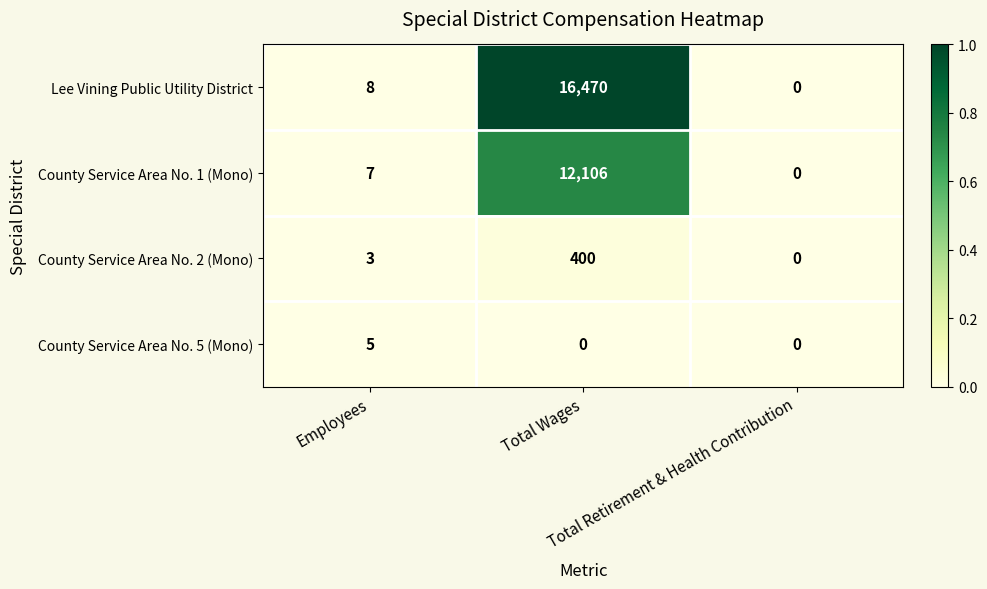

Which series has the largest total across all categories?

Lee Vining Public Utility District